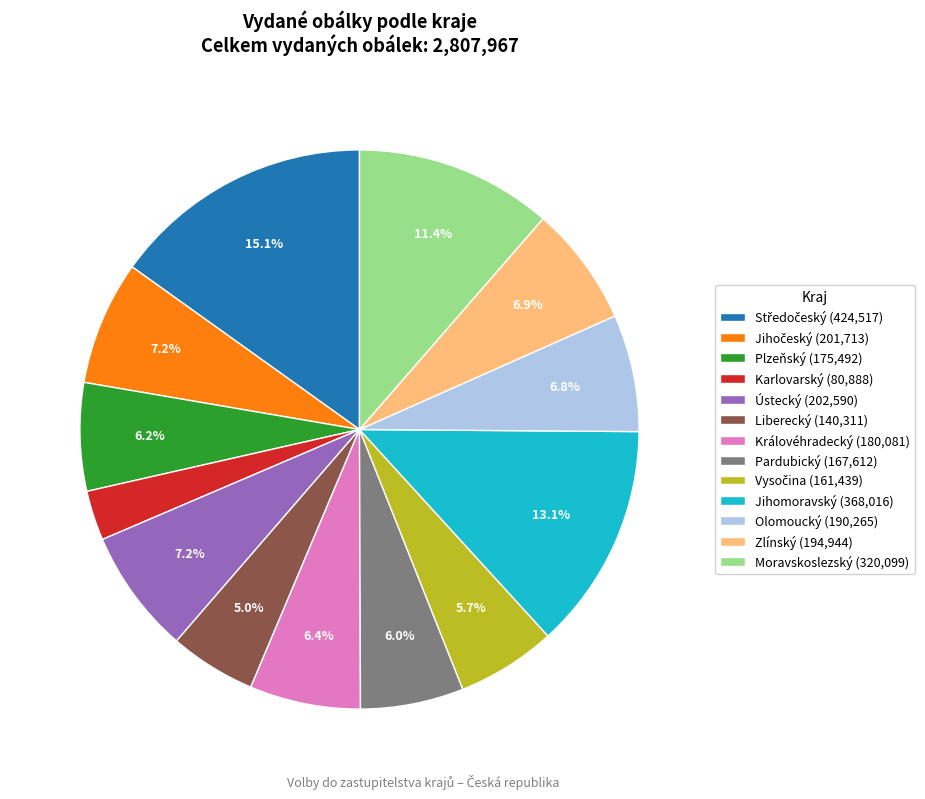

Does Ústecký (202,590) account for over 50% of the chart?

No